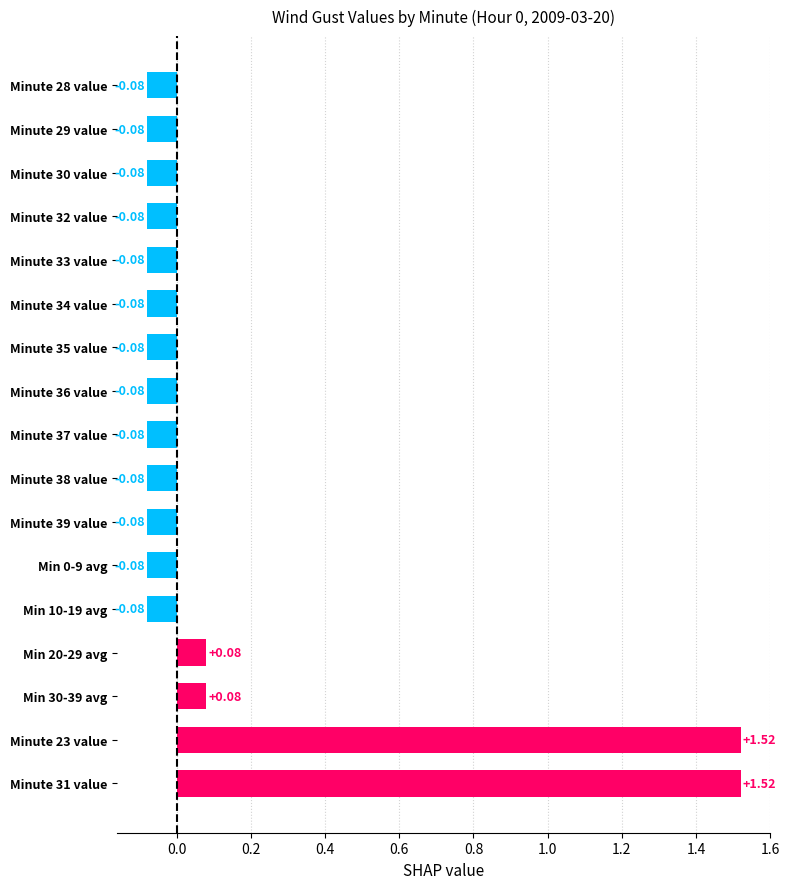

What is the difference between the maximum and second lowest values?

1.6